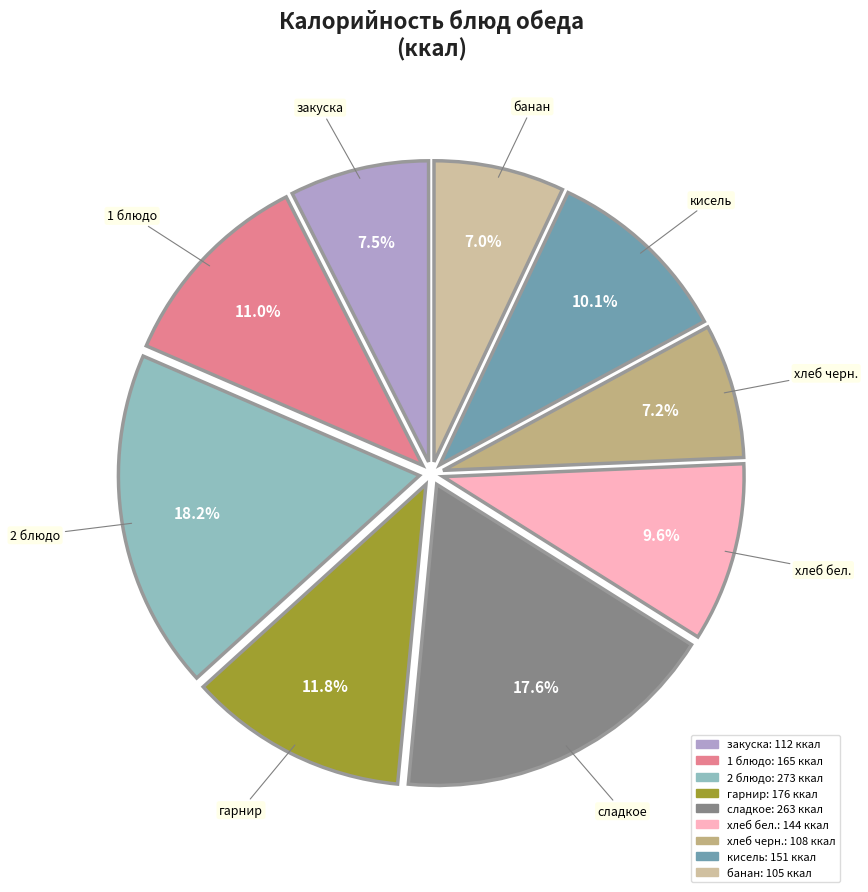

What is the largest slice in the pie chart?

2 блюдо